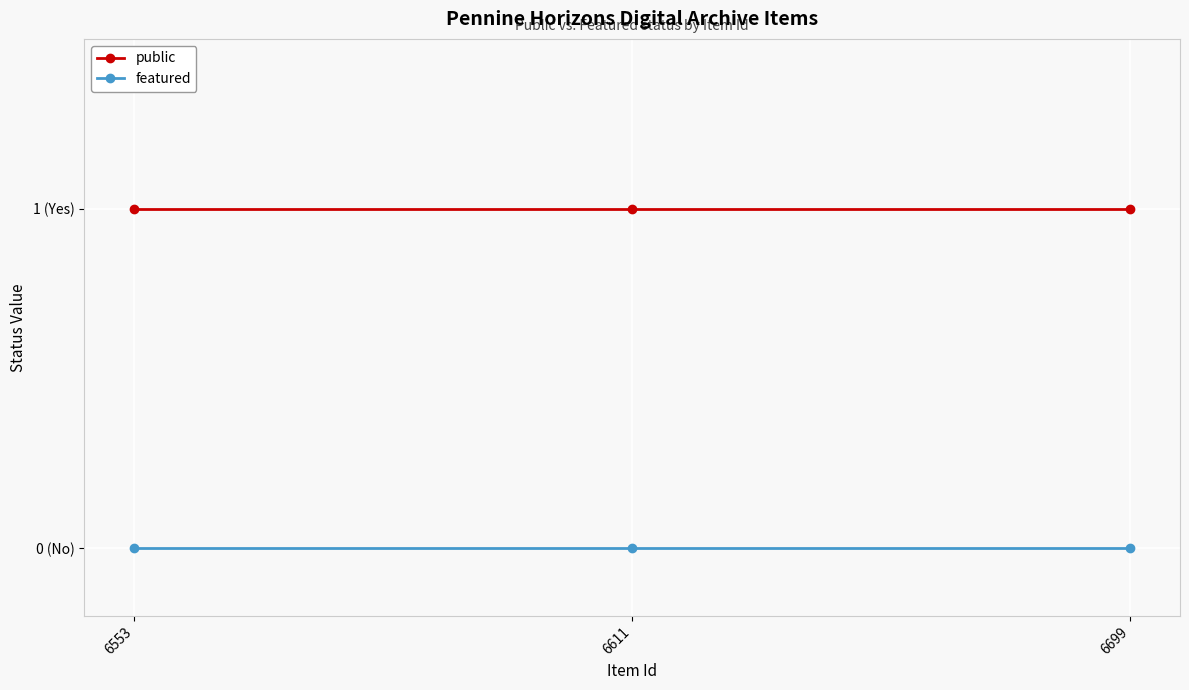

What are all the series names shown in the legend?

public, featured